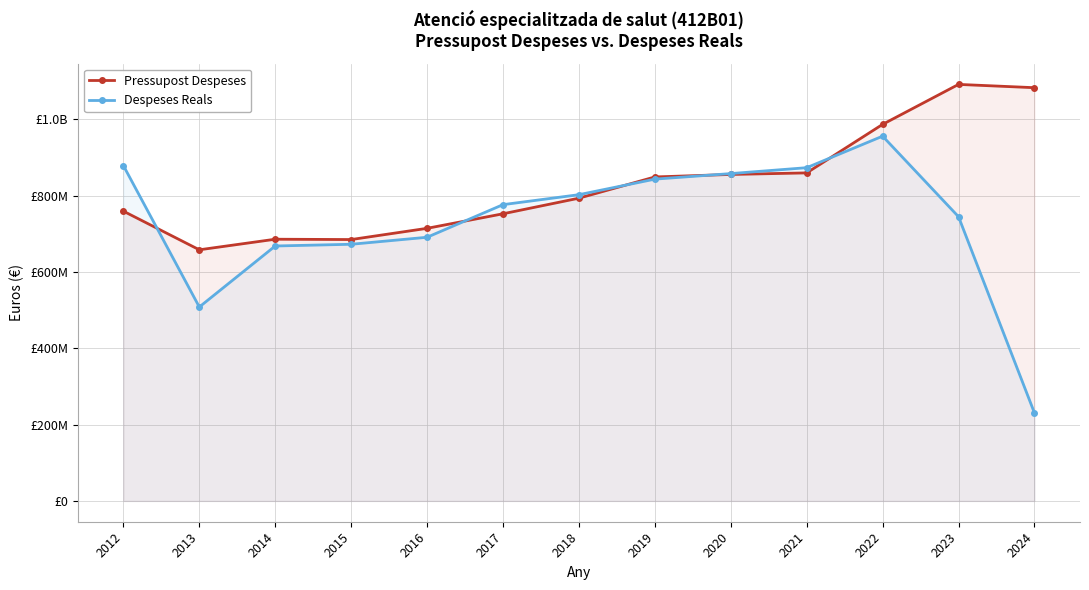

Which series changed the most between 2012 and 2014?

Despeses Reals